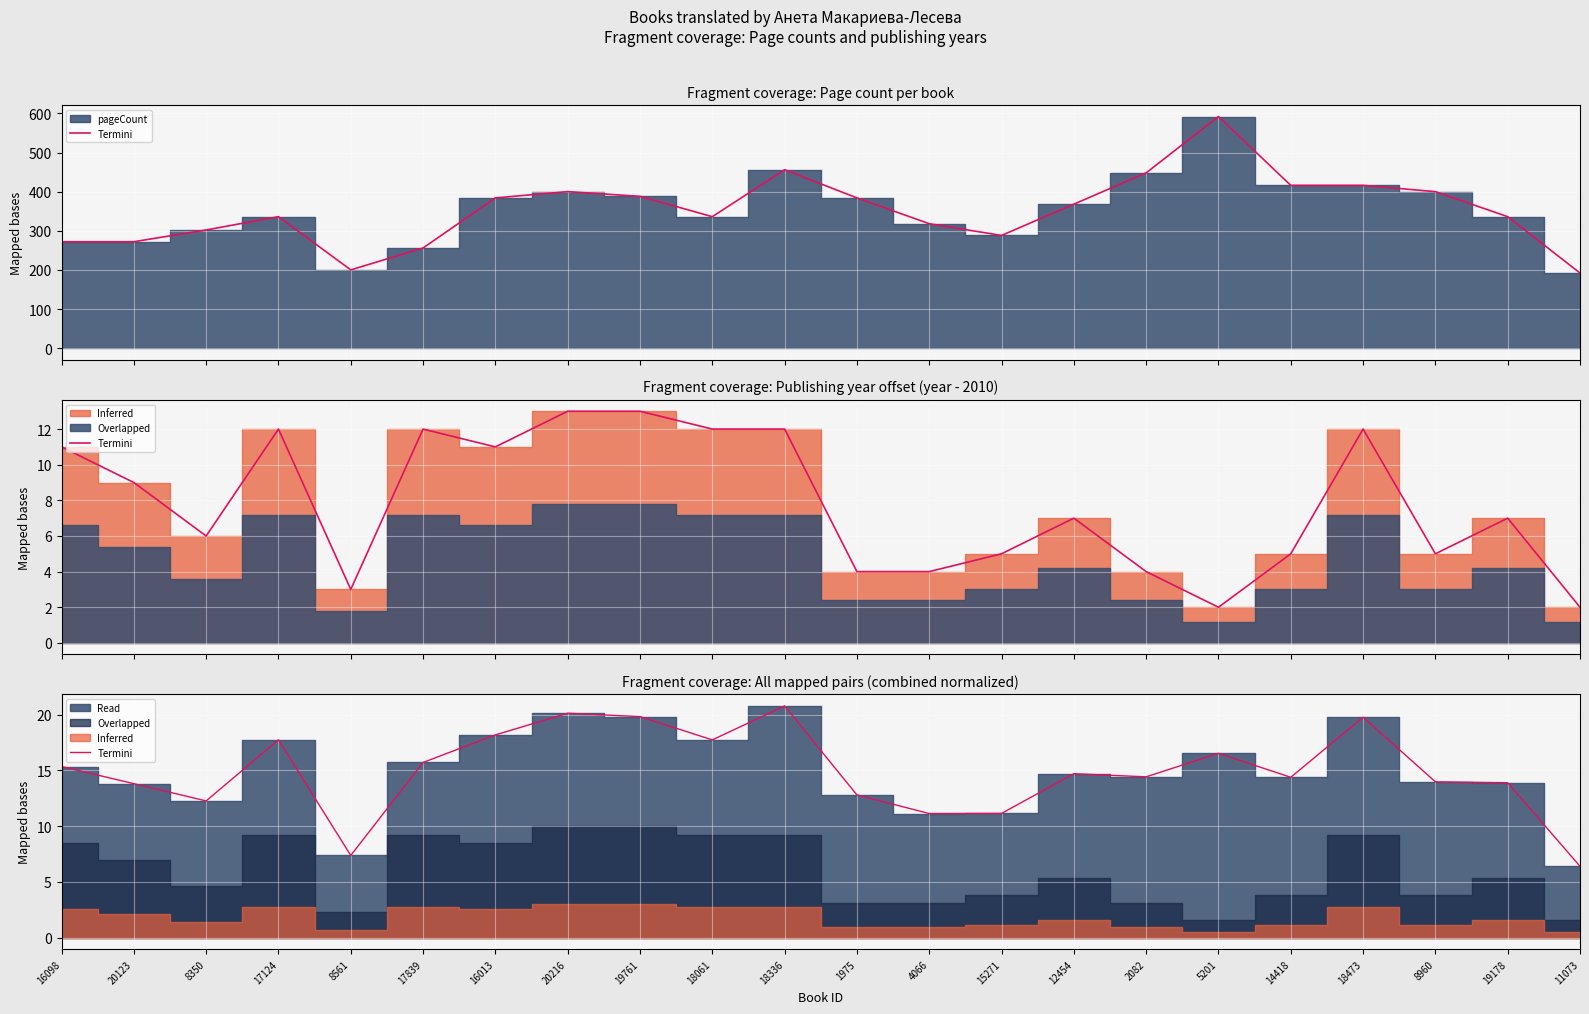

What is the approximate value at 16013?

18.2